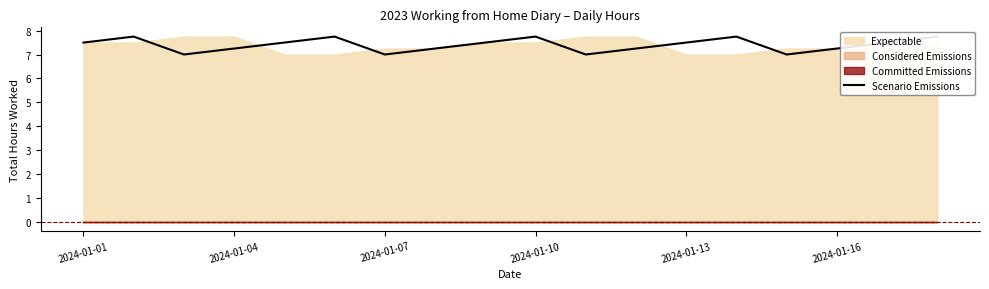

Does the chart display data point markers on the line(s)?

No